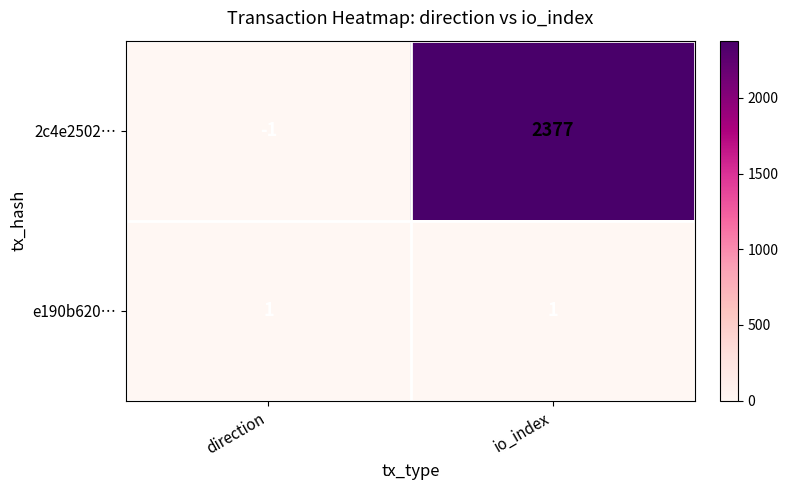

Between direction and io_index, which series saw the biggest shift?

2c4e2502…